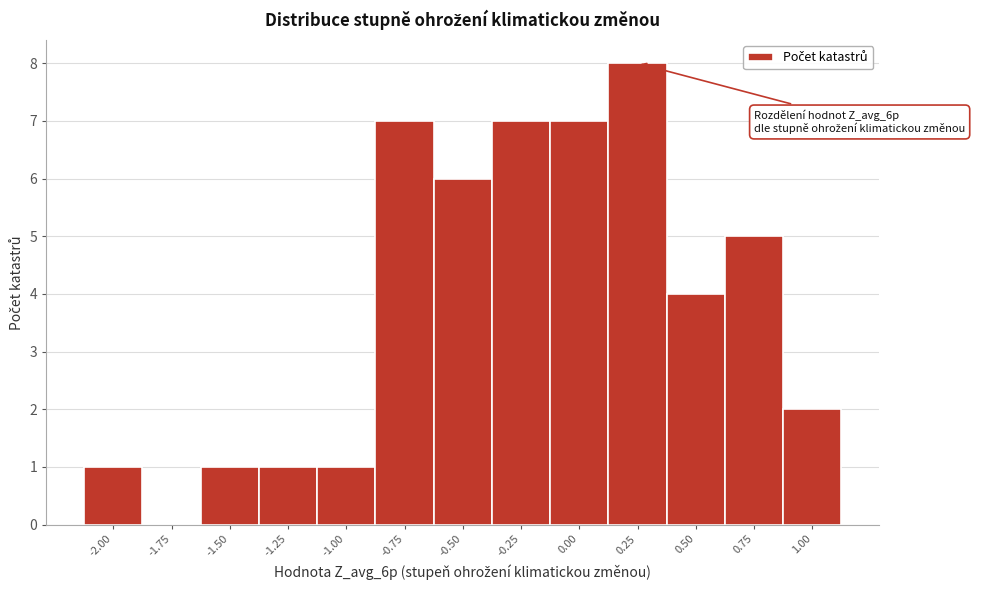

Reading right to left, what are all the values shown in this chart?

1.00=2	0.75=5	0.50=4	0.25=8	0.00=7	-0.25=7	-0.50=6	-0.75=7	-1.00=1	-1.25=1	-1.50=1	-1.75=0	-2.00=1